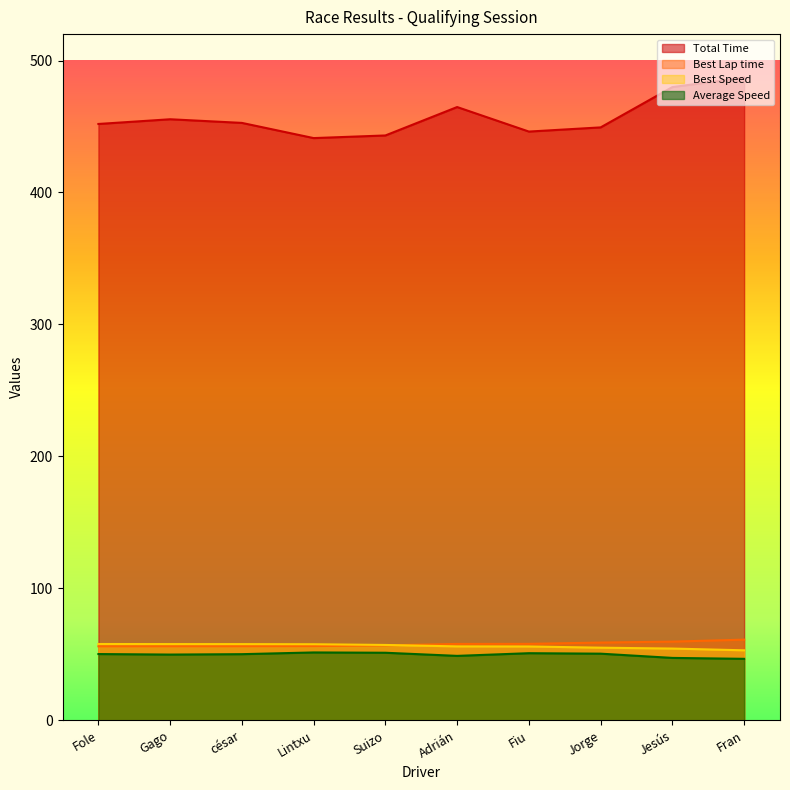

At which category does Total Time reach its first local valley?

Lintxu